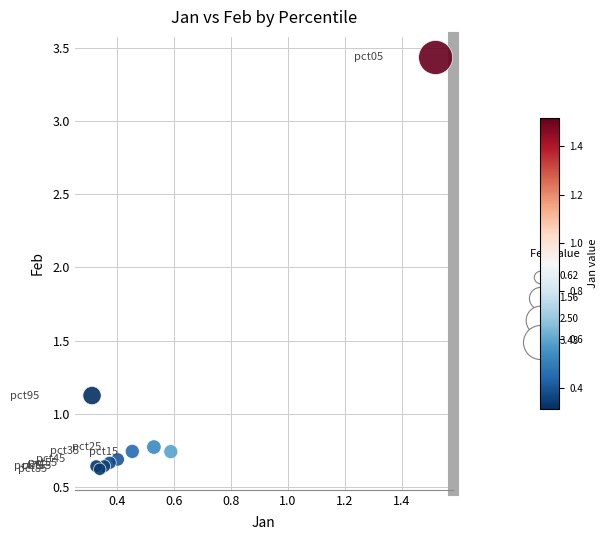

What Y value in the scatter plot is closest to 2?

1.1